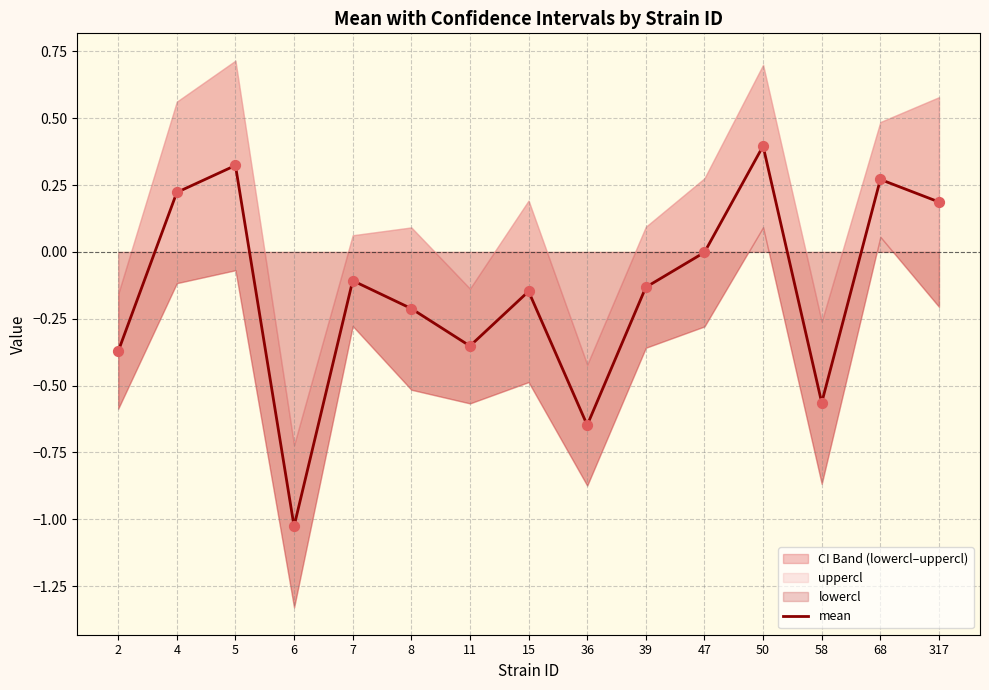

What is the change in value from 5 to 317?

-0.1